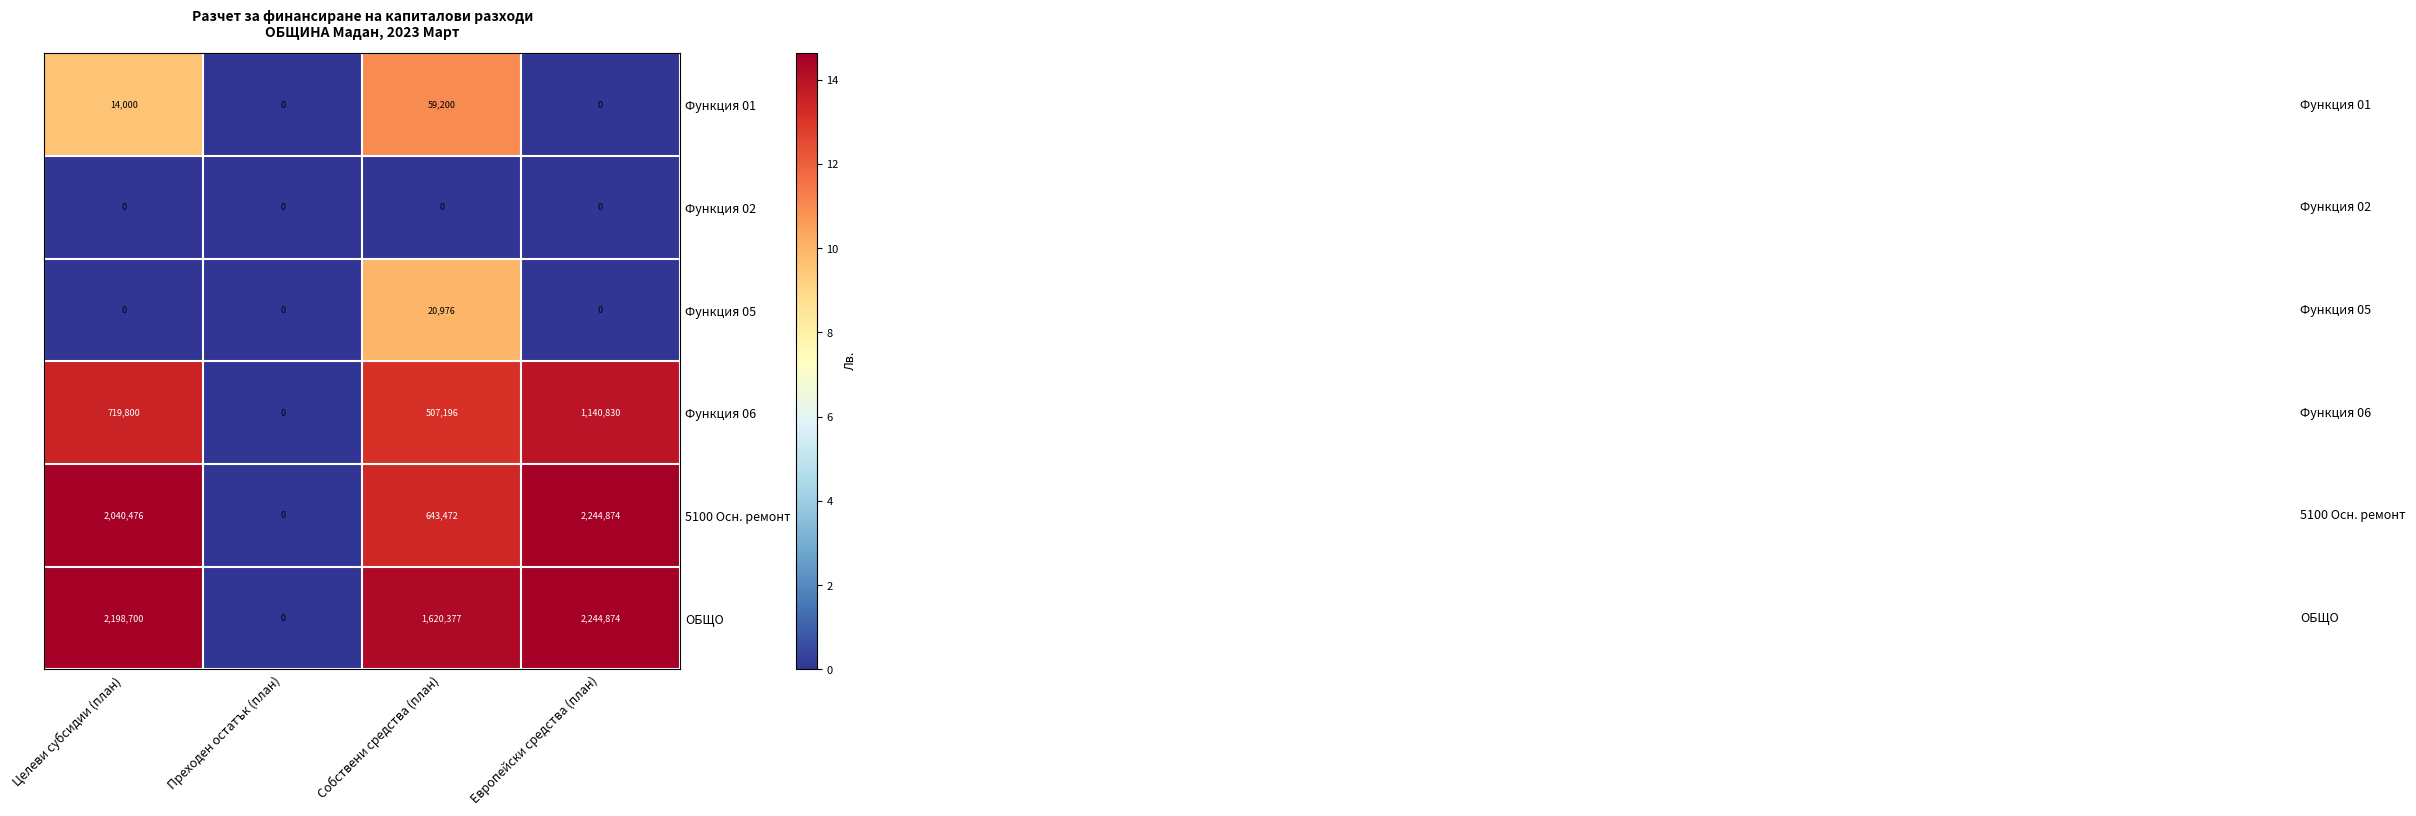

How many values in Функция 01 are above zero?

2